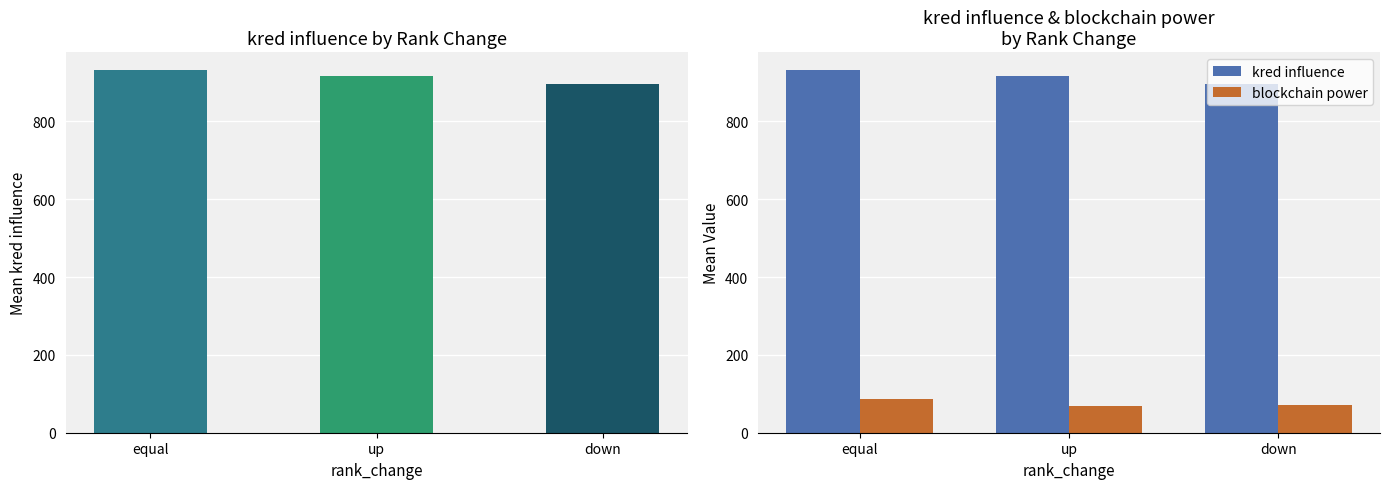

How many bars are there in each group?

2